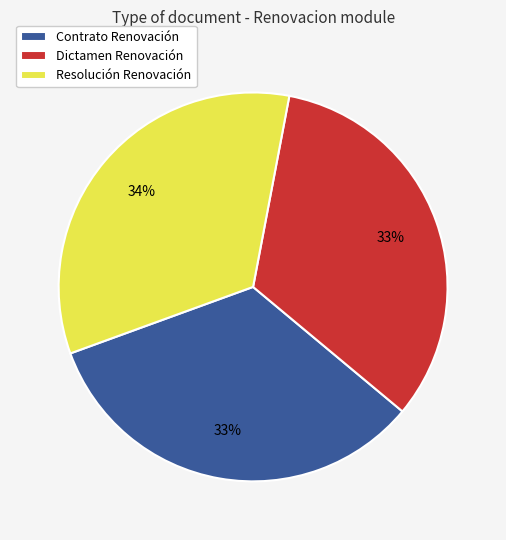

The Dictamen Renovación slice represents 33% of the pie. True or false?

True